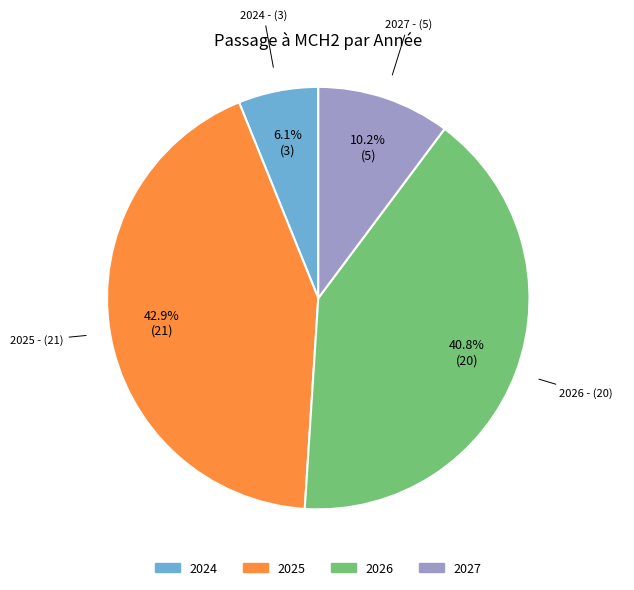

Does any single category account for the majority?

No